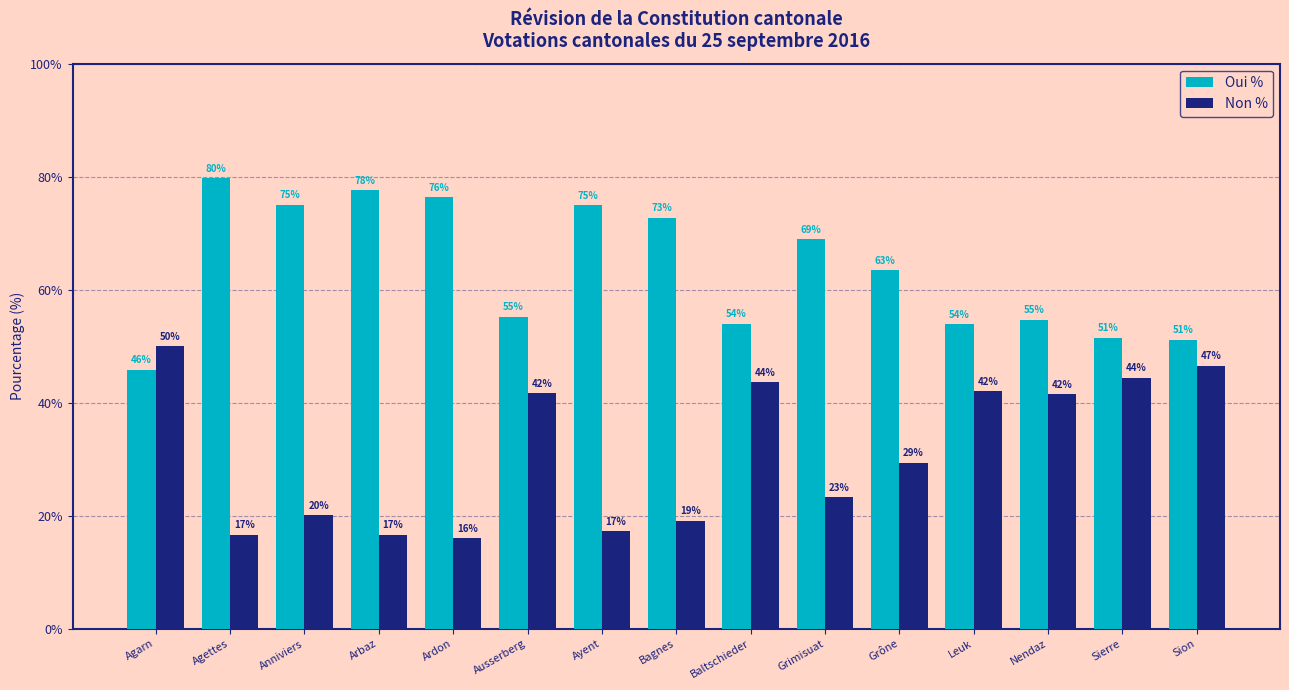

Rank the series by their average value, from highest to lowest.

Oui %, Non %